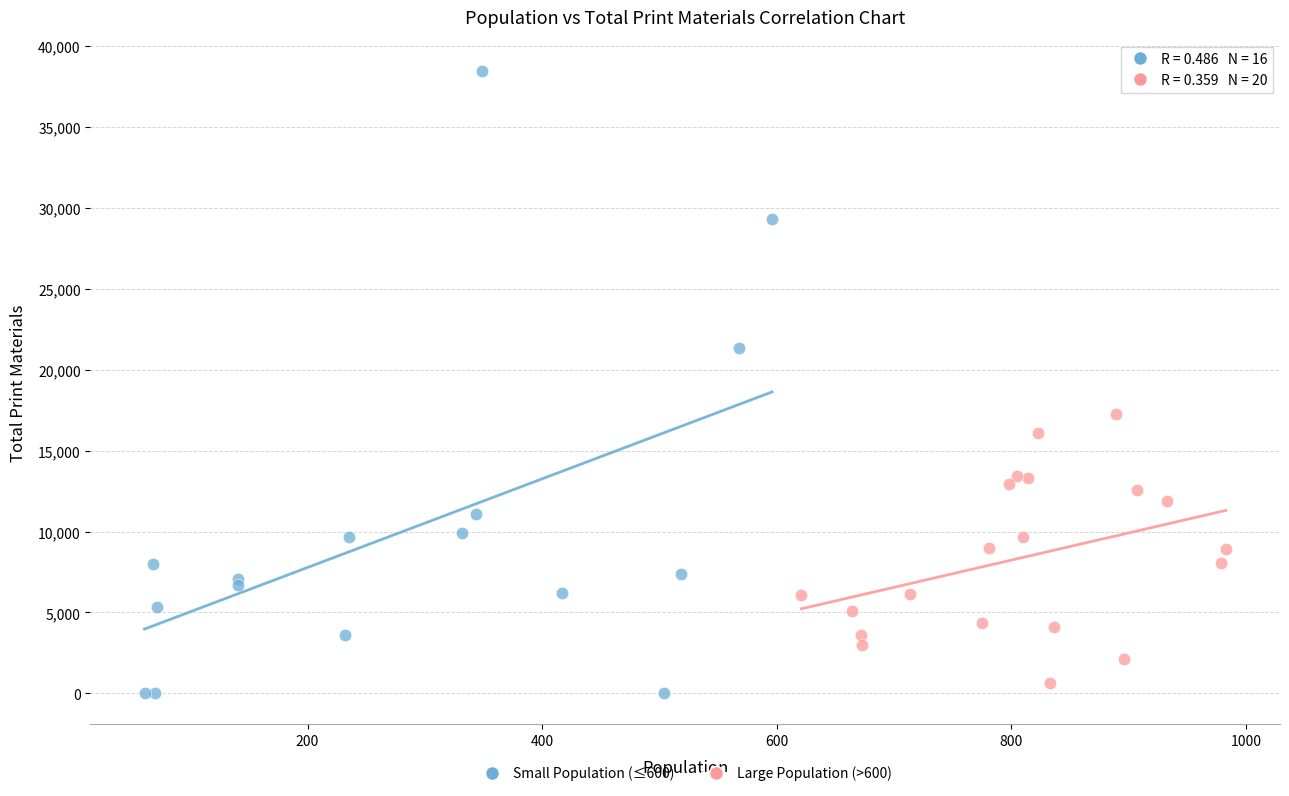

Which series contains the highest Y value?

Small Population (≤600)